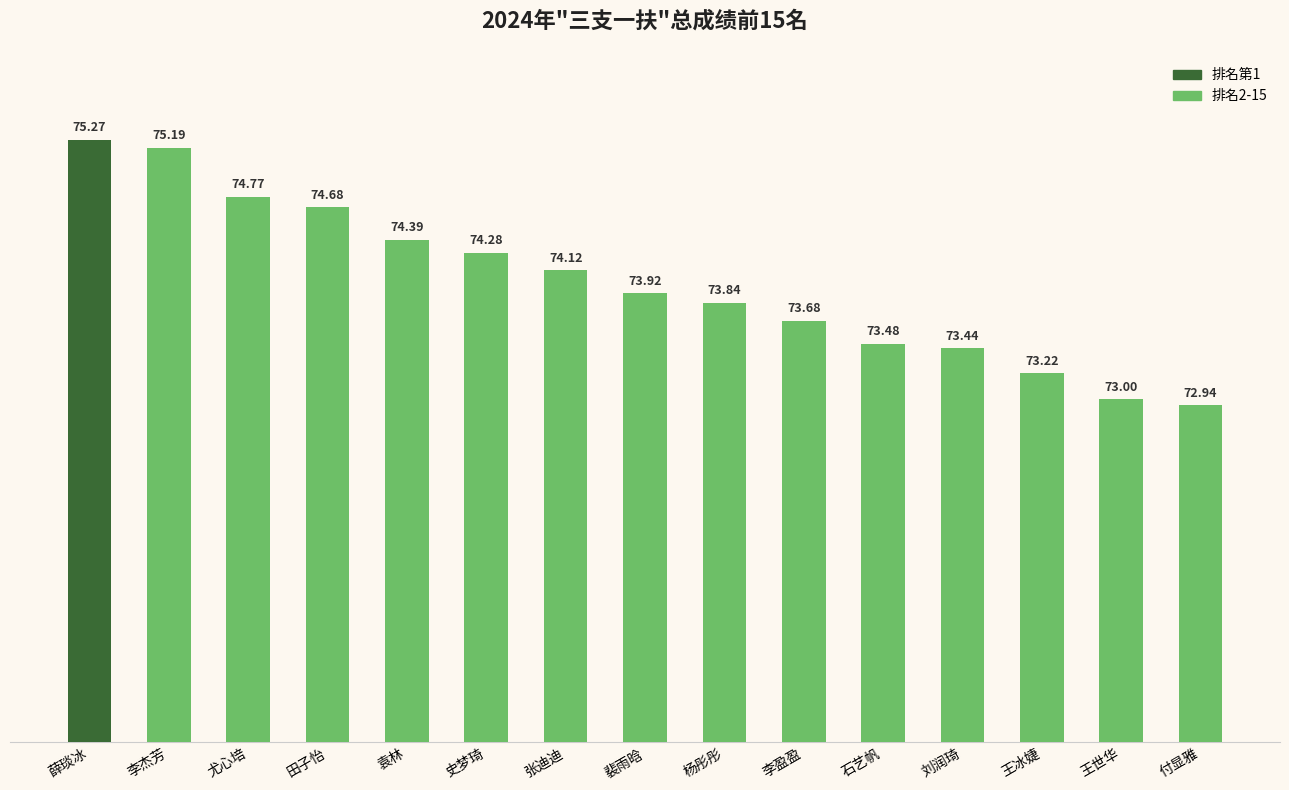

Rank the categories by value from highest to lowest.

薛琰冰, 李杰芳, 尤心培, 田子怡, 袁林, 史梦琦, 张迪迪, 裴雨晗, 杨彤彤, 李盈盈, 石艺帆, 刘润琦, 王冰婕, 王世华, 付显雅